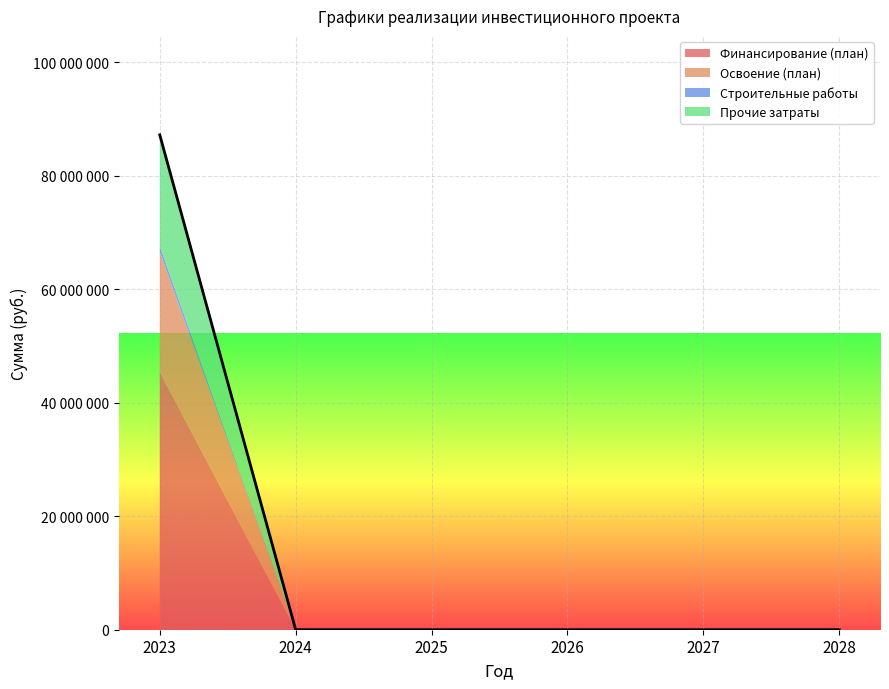

True or false: Освоение (план) has more than 1 interior local peaks.

False